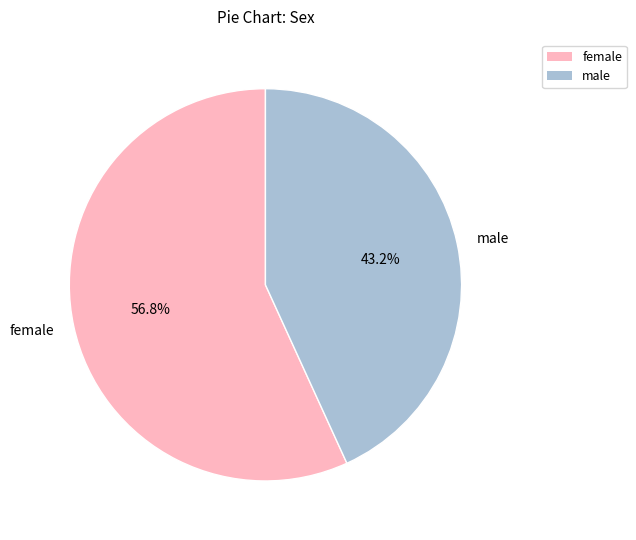

Between female and male, which is larger?

female